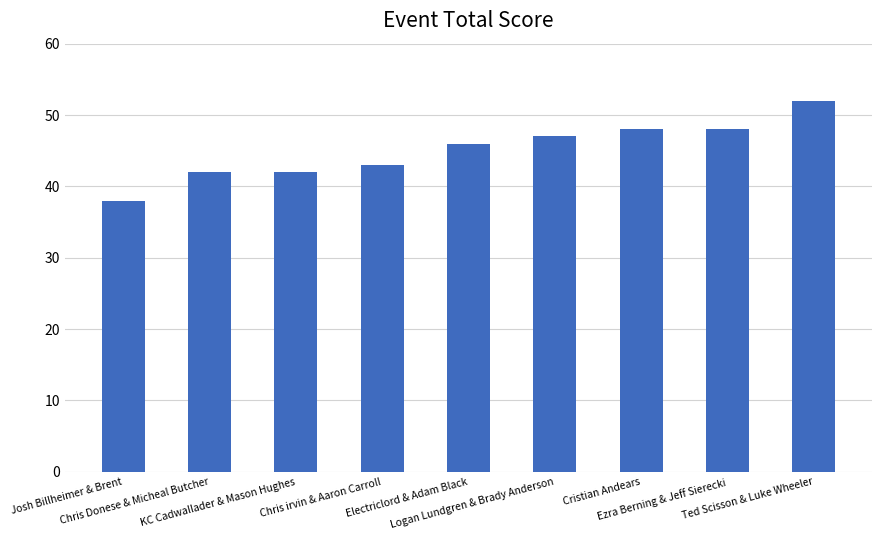

At which category does the chart reach its minimum across all series?

Josh Billheimer & Brent